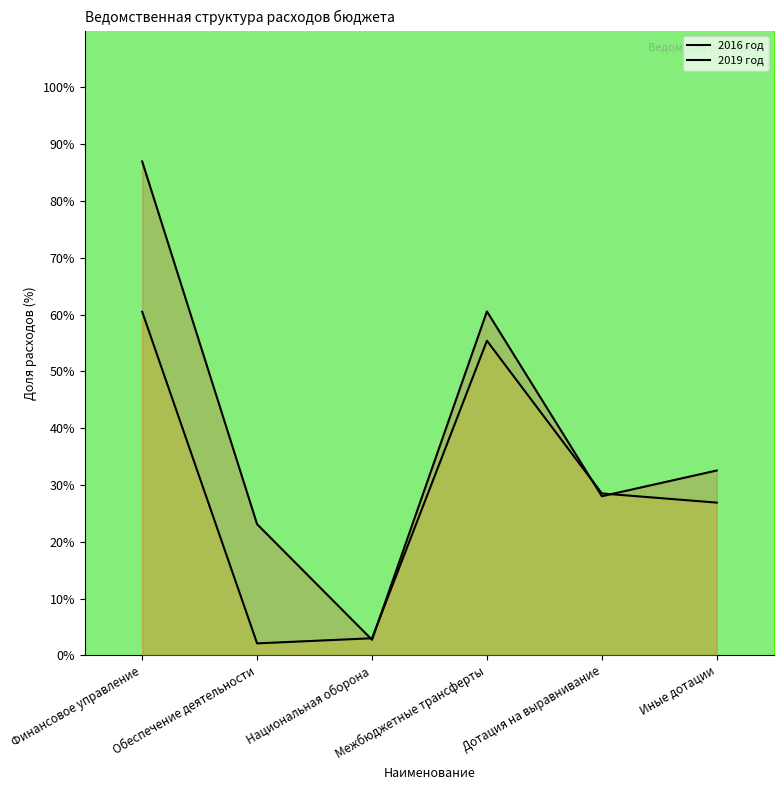

The 2016 год series shows 87.0 at Финансовое управление. True or false?

True